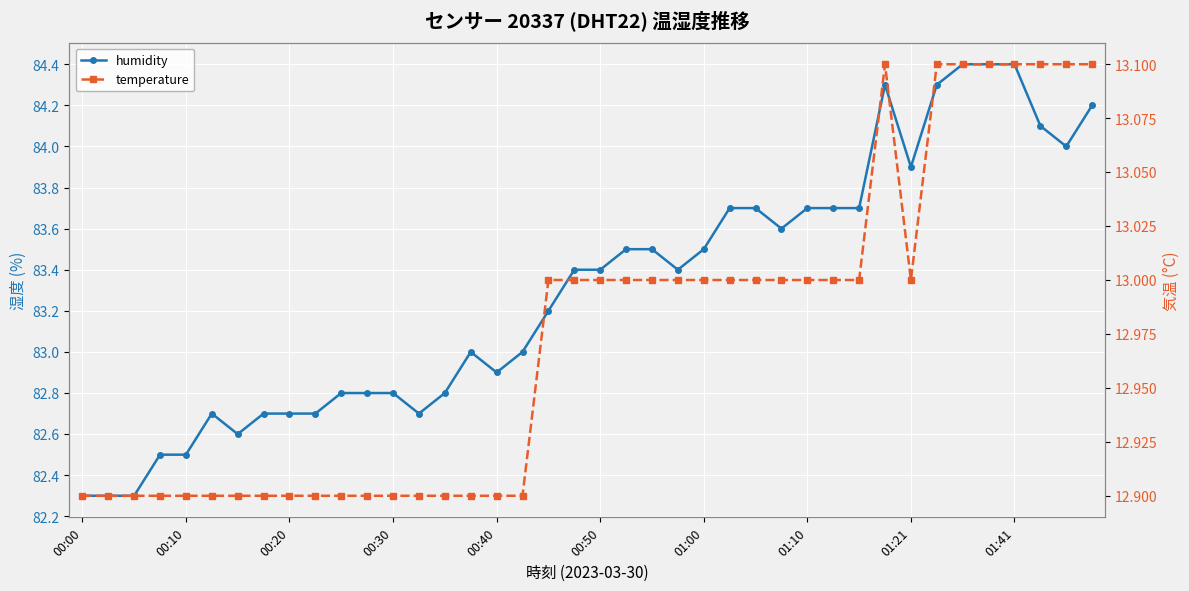

What is the approximate value of humidity at 00:00?

82.3